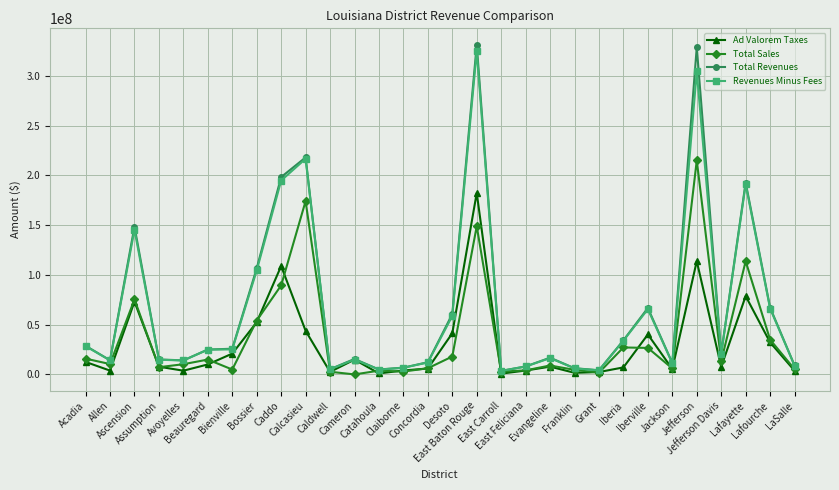

Which series has the widest spread of values?

Total Revenues